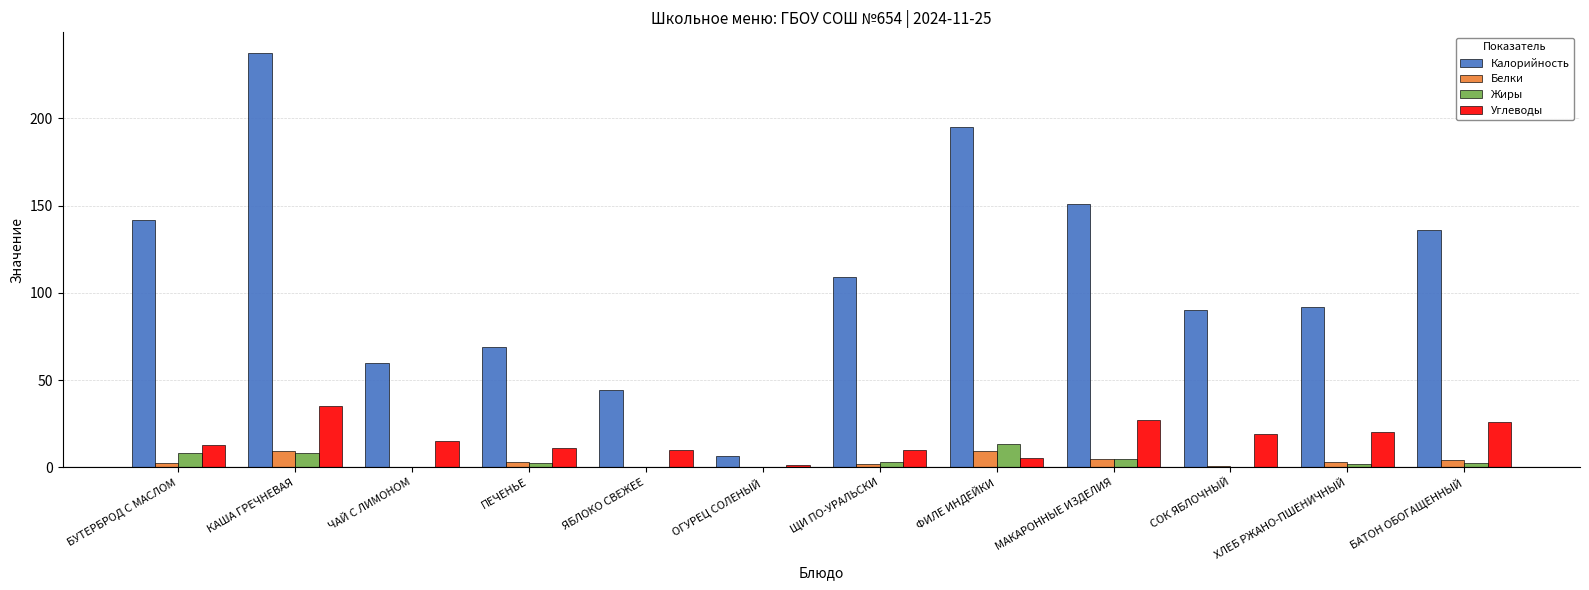

What is the spread (max minus min) of values at ПЕЧЕНЬЕ?

66.5